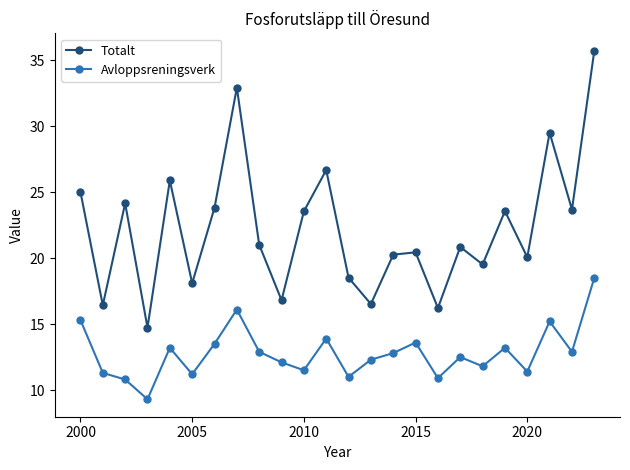

What is the difference between the maximum and minimum values in the Avloppsreningsverk series?

9.2